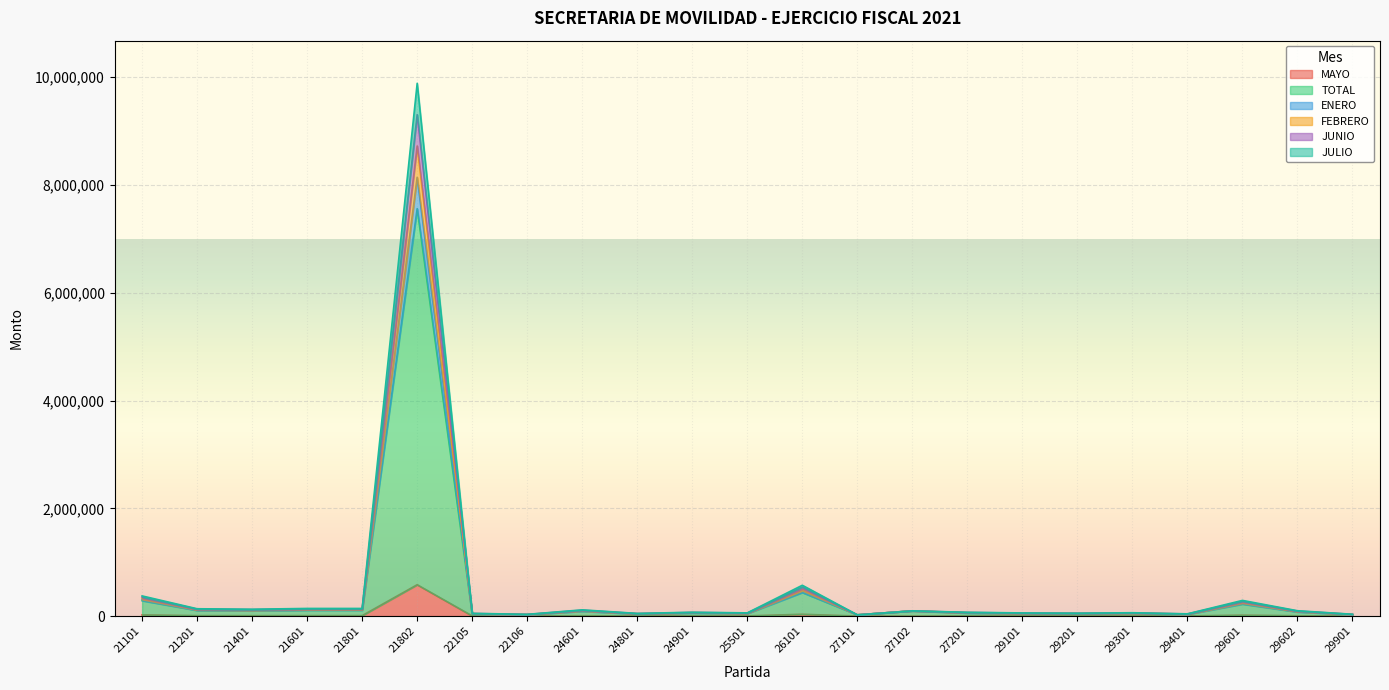

True or false: ENERO and JUNIO cross at least once.

False